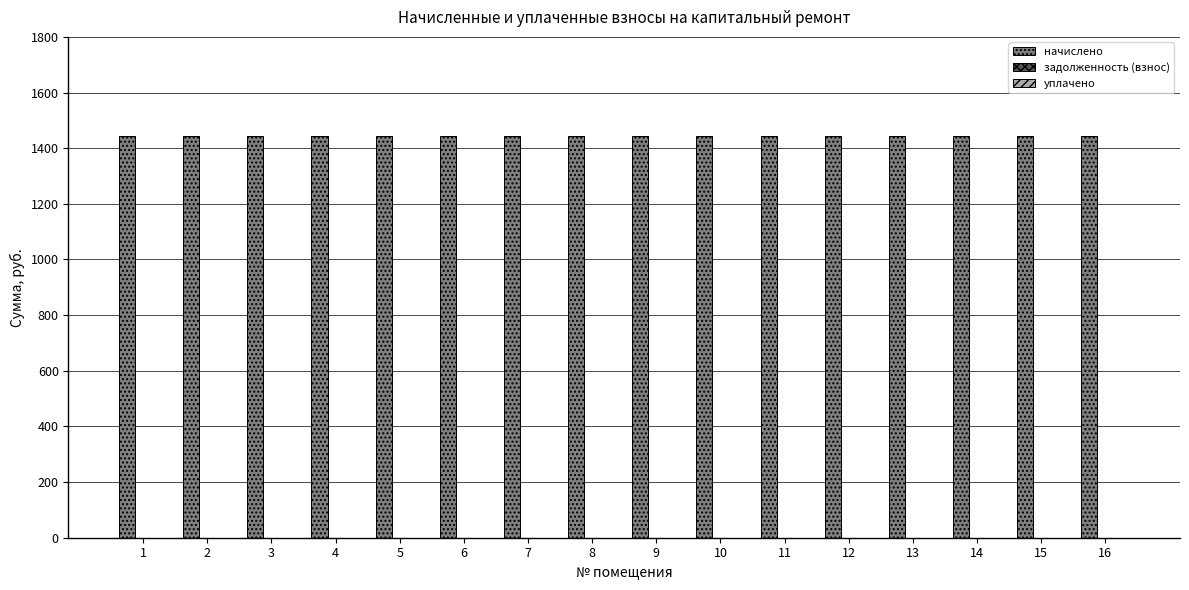

Which category has the highest value across all series?

1